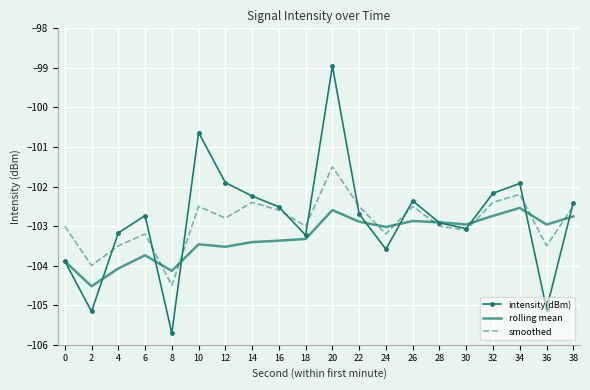

At which category is the sum across all series the highest?

20